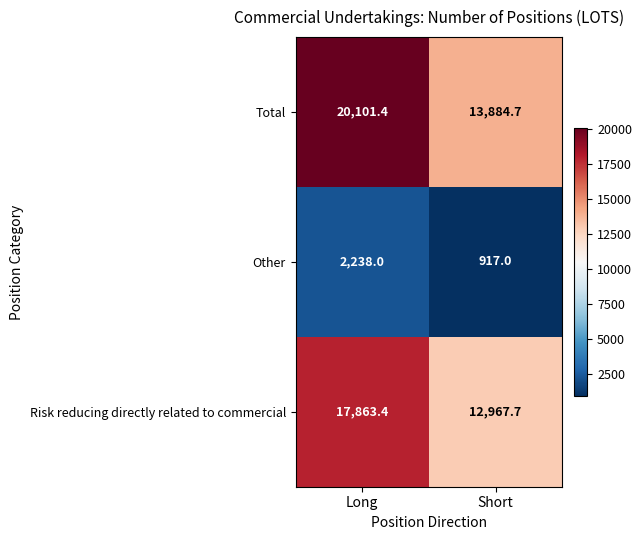

Which series has the largest total across all categories?

Total